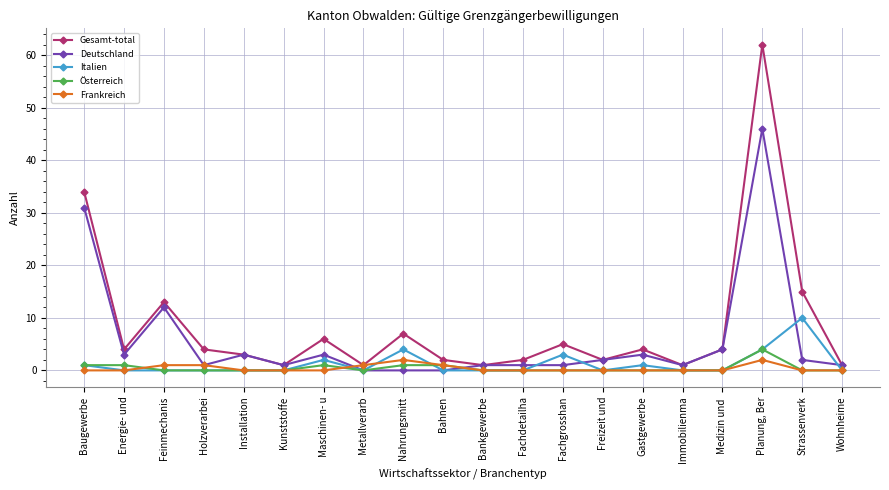

At which category does Gesamt-total reach its first local peak?

Feinmechanis